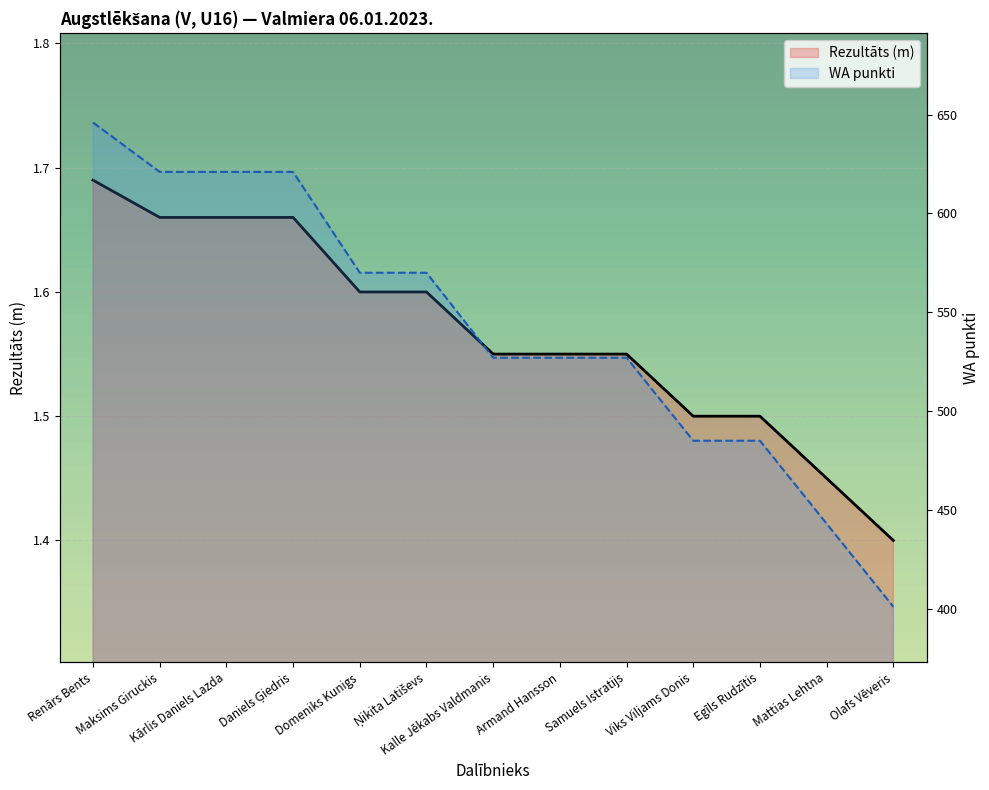

Is it true that WA punkti equals 443.0 at Mattias Lehtna?

True